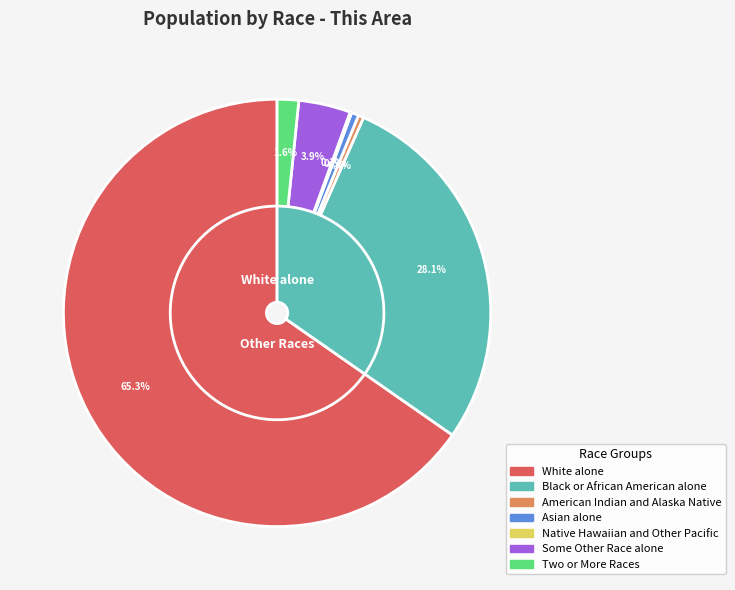

What is the majority slice?

White alone